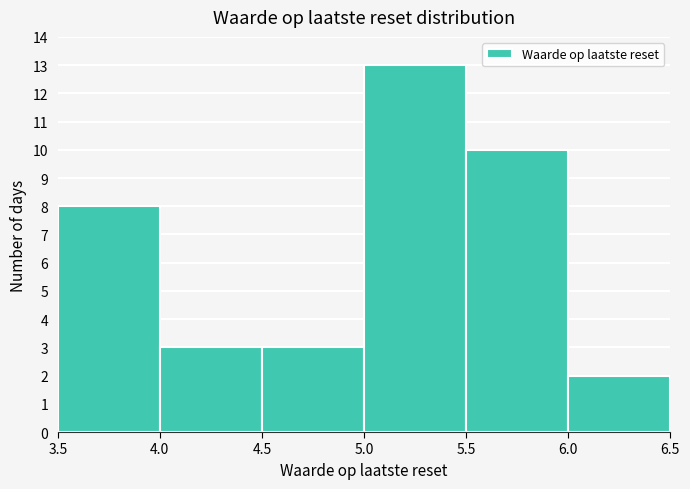

Reading left to right, transcribe this chart: for each bar, give the range it covers on the x-axis and its height. The values are not printed on the chart, so give them approximately, as read against the axis.

3.5 to 4.0: 8
4.0 to 4.5: 3
4.5 to 5.0: 3
5.0 to 5.5: 13
5.5 to 6.0: 10
6.0 to 6.5: 2